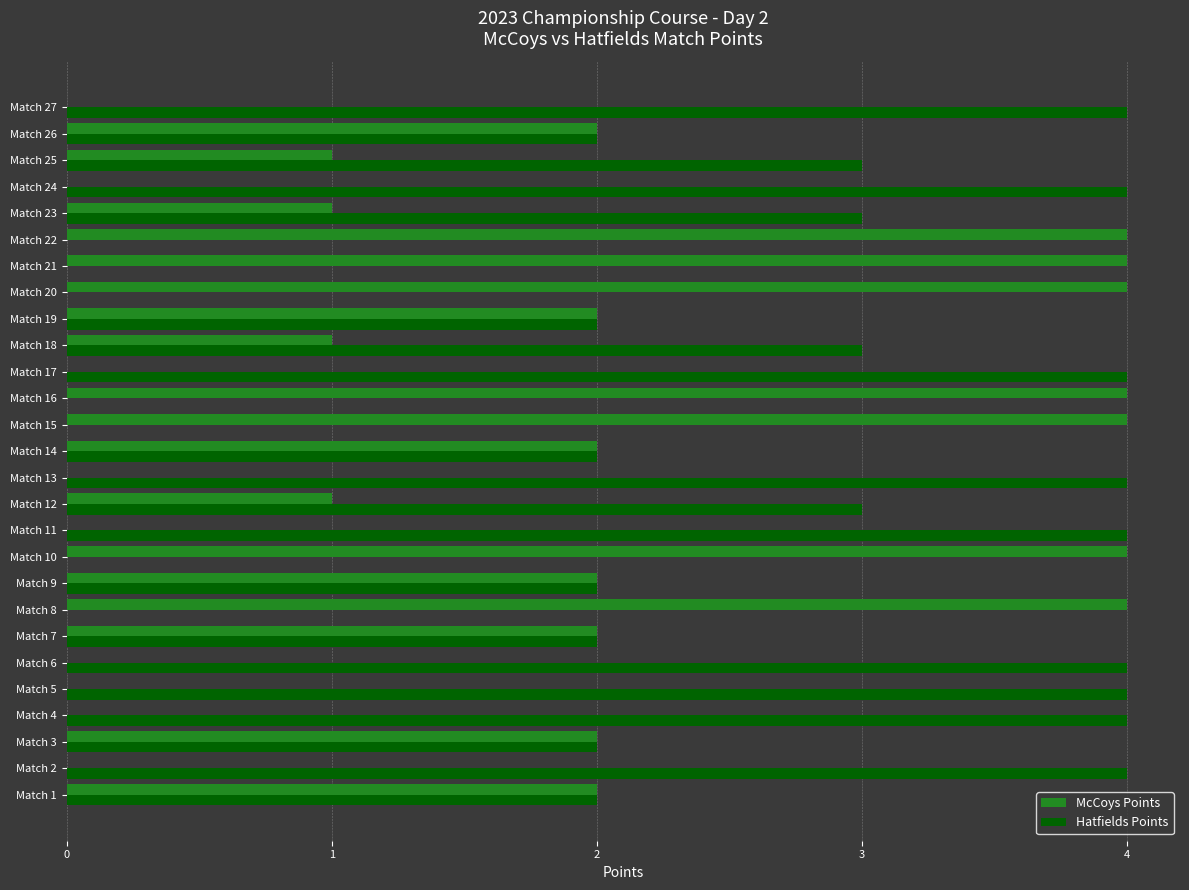

The McCoys Points series shows 7 at Match 22. True or false?

False